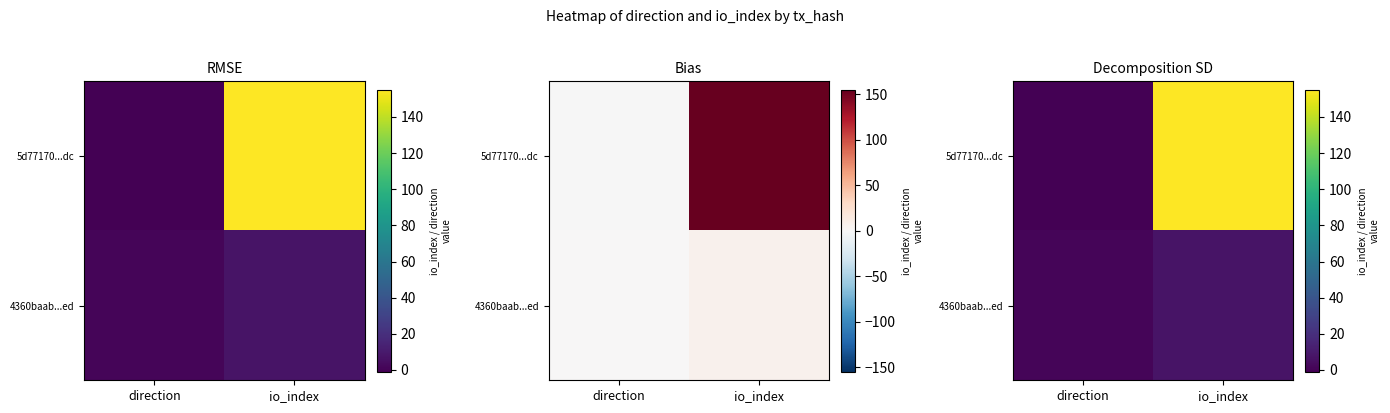

Is it true that 5d77170...dc equals 155 at io_index?

True